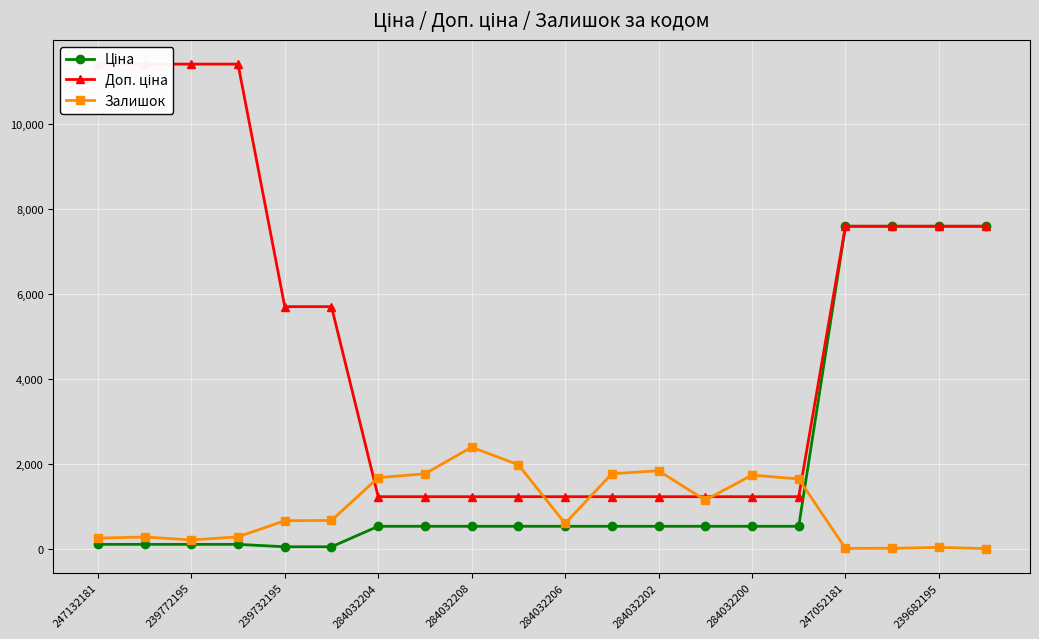

The Залишок series shows 1742.0 at 284032200. True or false?

True